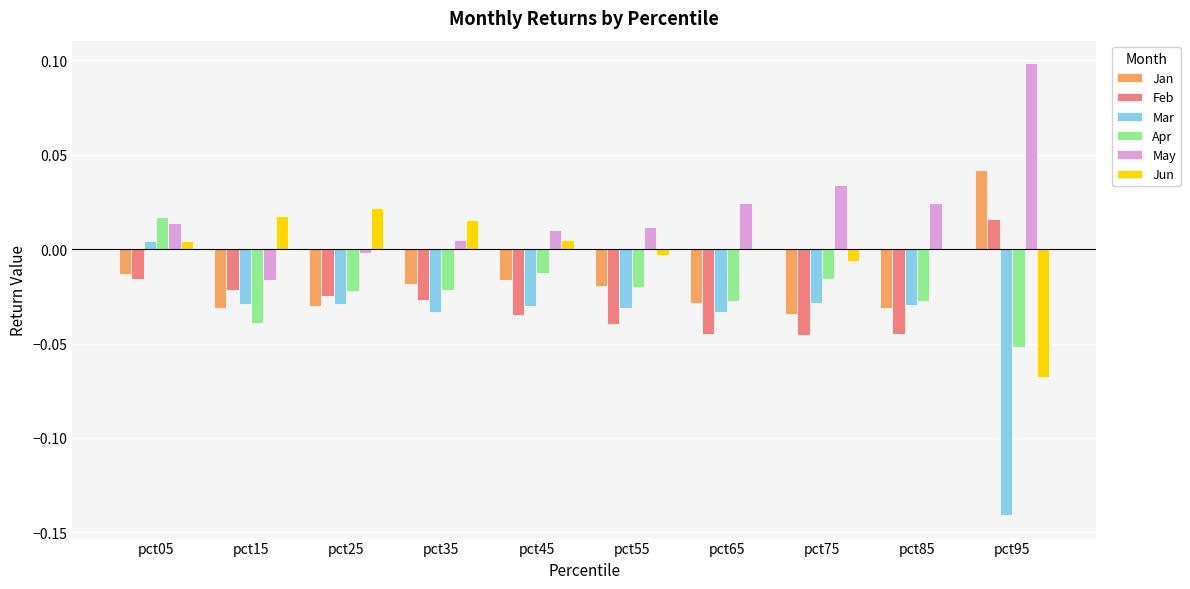

Which series changed the most between pct05 and pct35?

Apr